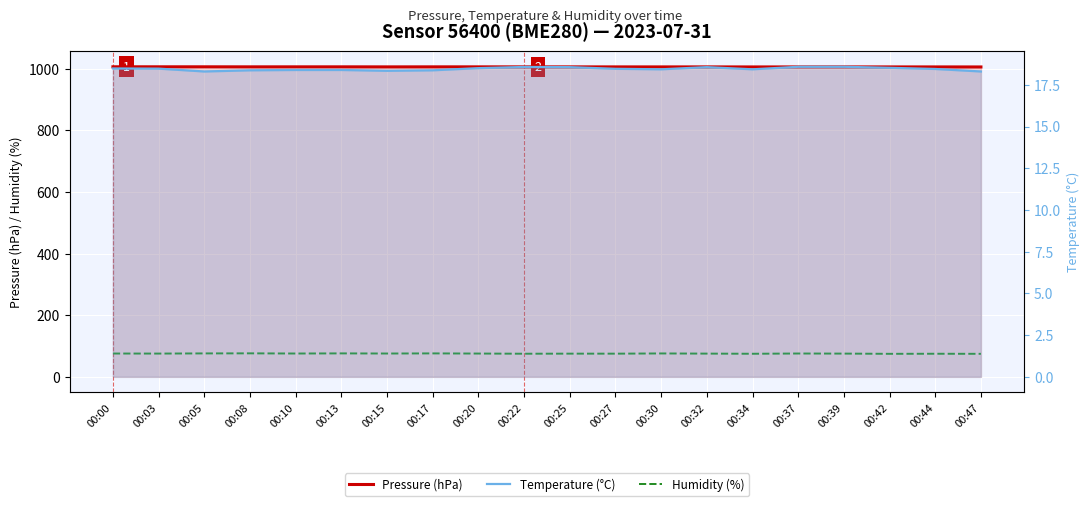

True or false: Temperature (°C) has more than 2 points higher than both neighbors.

False